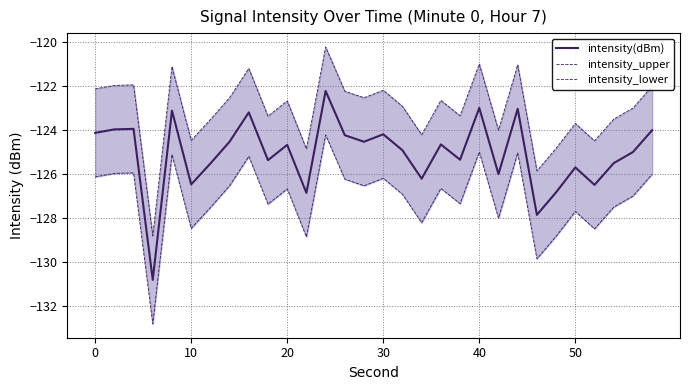

What is the value of the intensity_lower point at the 2nd from the left?

-126.0